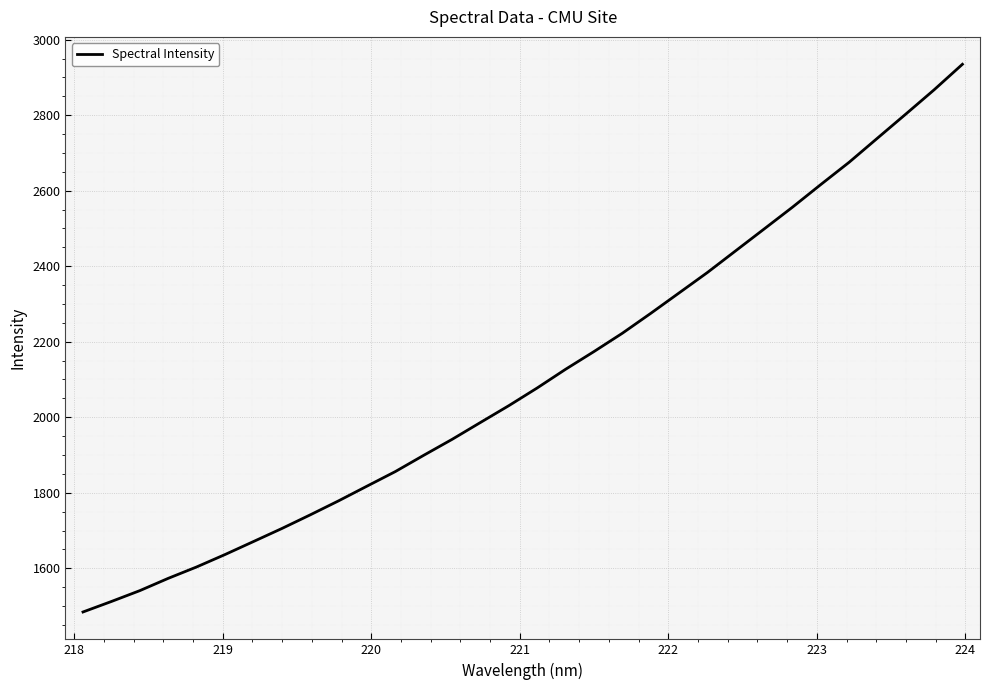

What is the difference between the maximum and minimum values?

1450.4